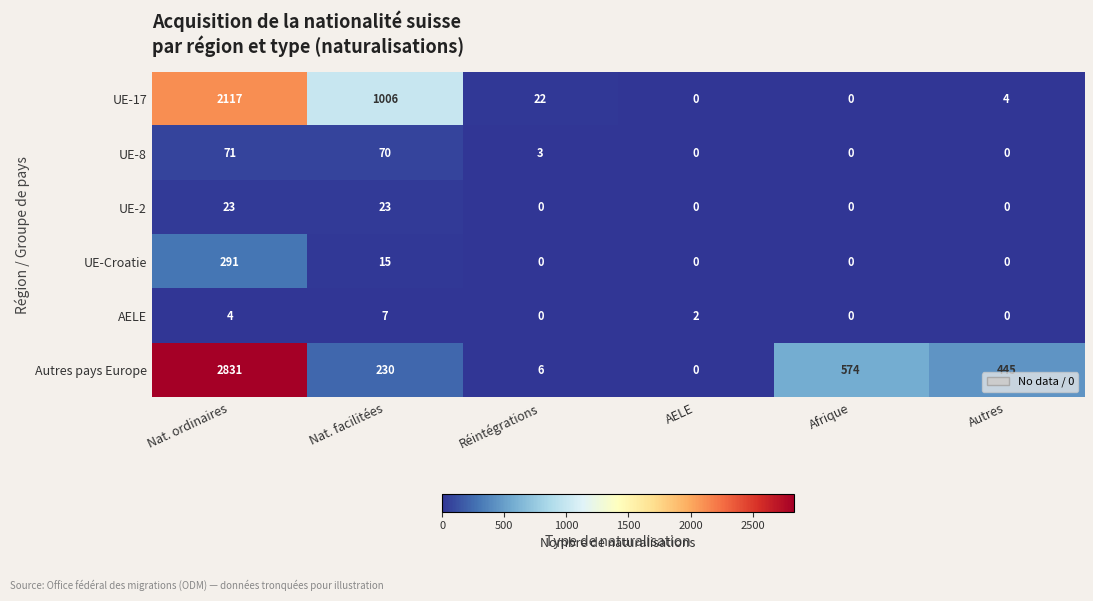

At which category is the sum across all series the highest?

Nat. ordinaires